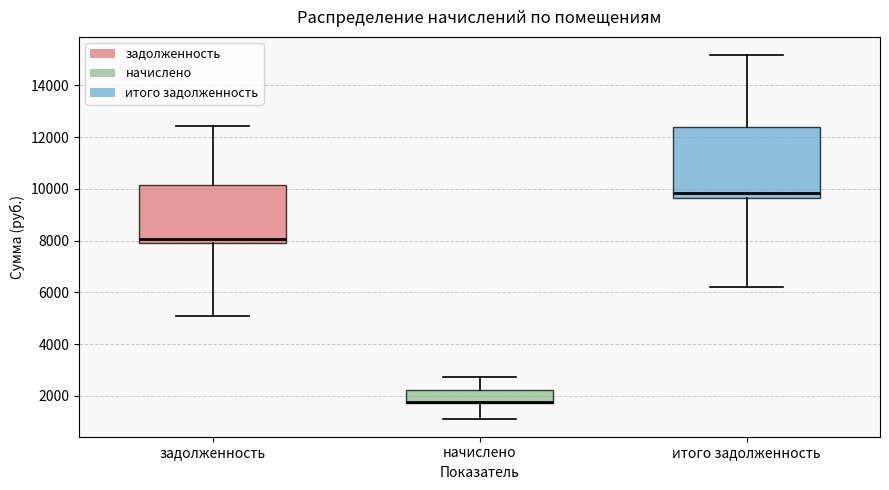

Reading left to right, read every box against the y-axis: the position of its median line, the range the box covers, and the ends of its whiskers. The values are not printed on the chart, so give them approximately, as read against the axis.

задолженность: median 8000, box 7800 to 10200, whiskers 5000 to 12400
начислено: median 1800 (drawn on the box's lower edge), box 1800 to 2200, whiskers 1200 to 2800
итого задолженность: median 9800, box 9600 to 12400, whiskers 6200 to 15200